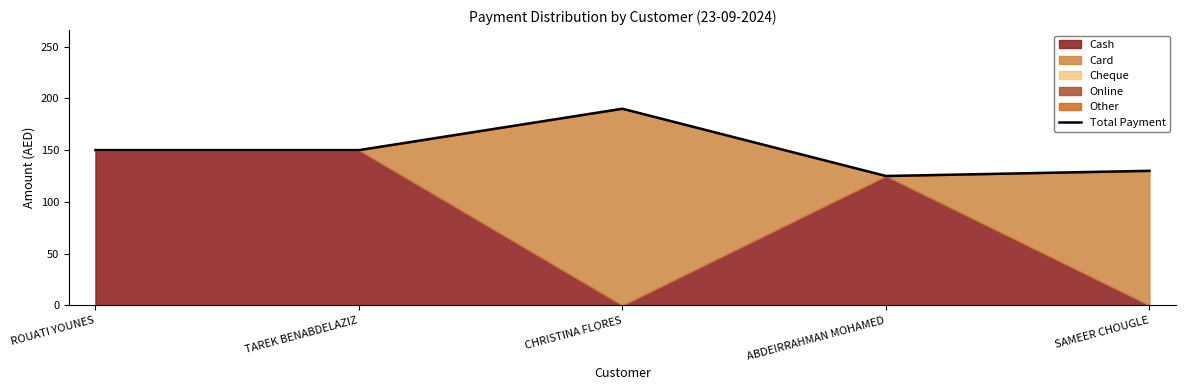

List the labels in order of value, largest first.

CHRISTINA FLORES, ROUATI YOUNES, TAREK BENABDELAZIZ, SAMEER CHOUGLE, ABDEIRRAHMAN MOHAMED